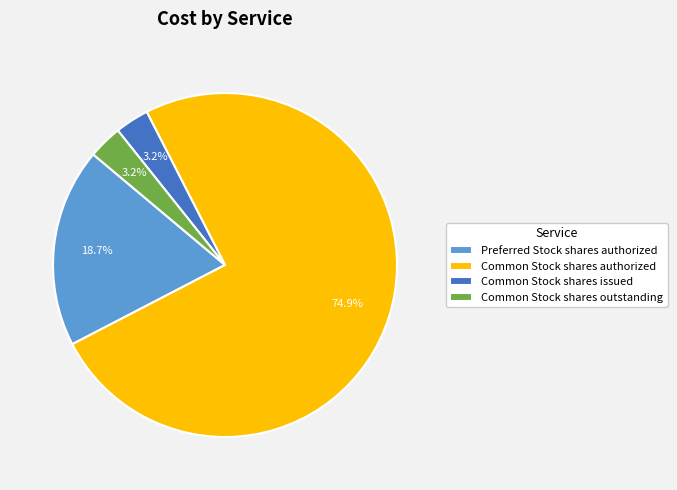

The Common Stock shares outstanding slice represents 3% of the pie. True or false?

True